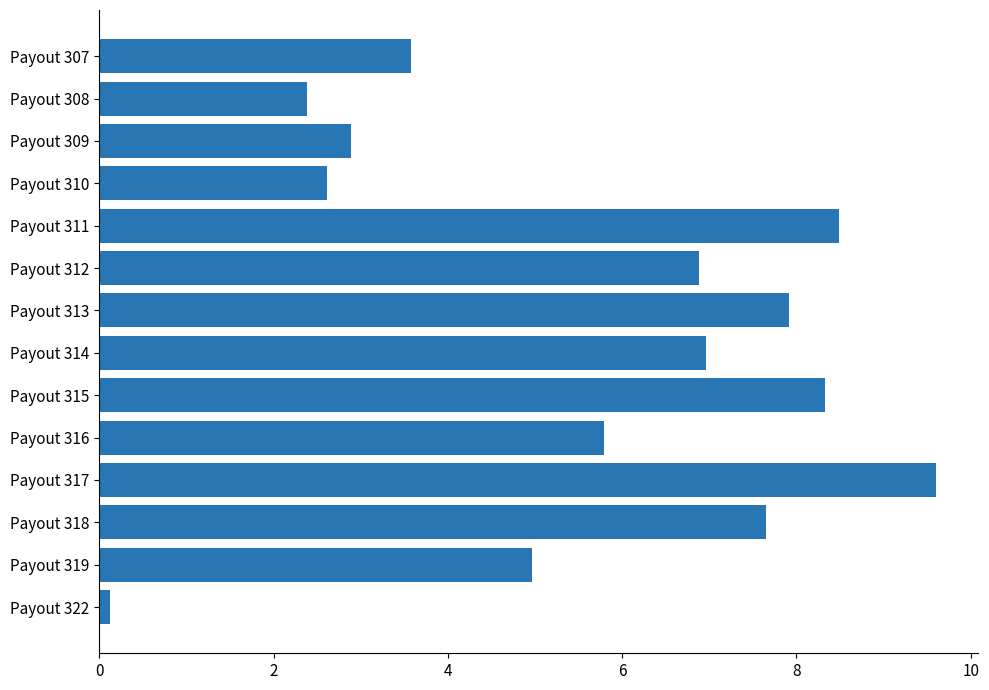

Approximately how many times larger is the value at Payout 315 compared to Payout 310?

3.2